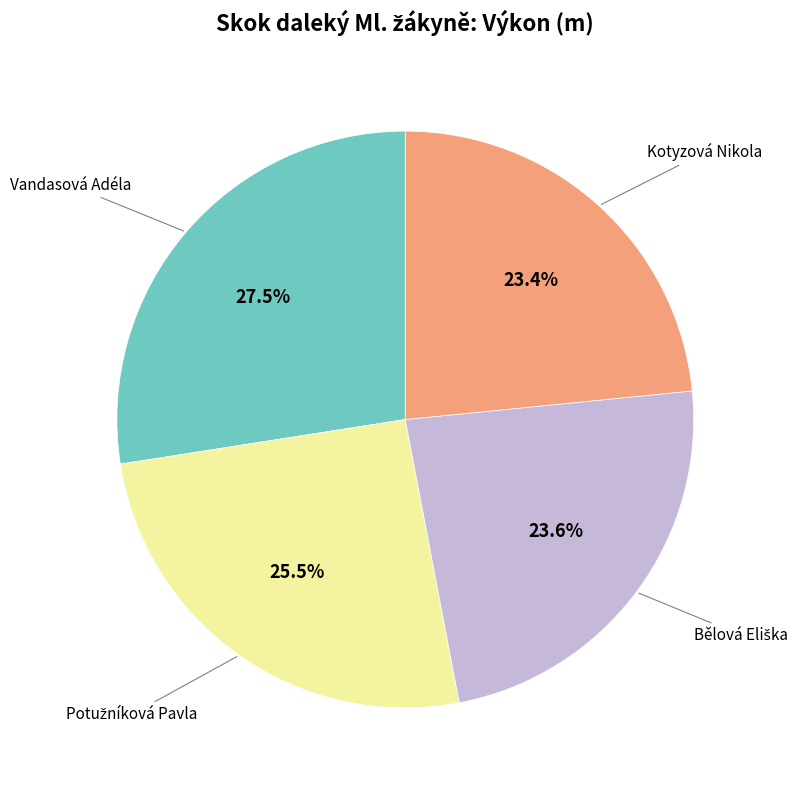

Does any single category account for the majority?

No